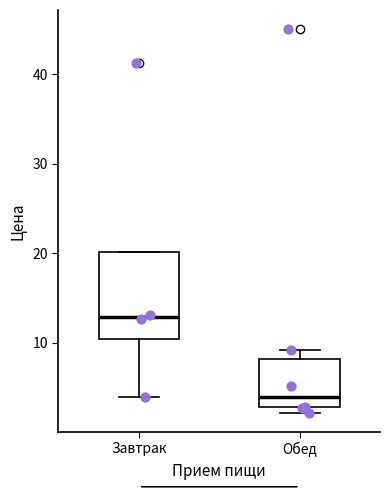

Reading left to right, transcribe this box plot: for each box, give where its median line is, the range the box spans, and where its two whiskers end, as read against the y-axis. The values are not printed on the chart, so give them approximately, as read against the axis.

Завтрак: median 13, box 10 to 20, whiskers 4 to 20
Обед: median 4, box 3 to 8, whiskers 2 to 9